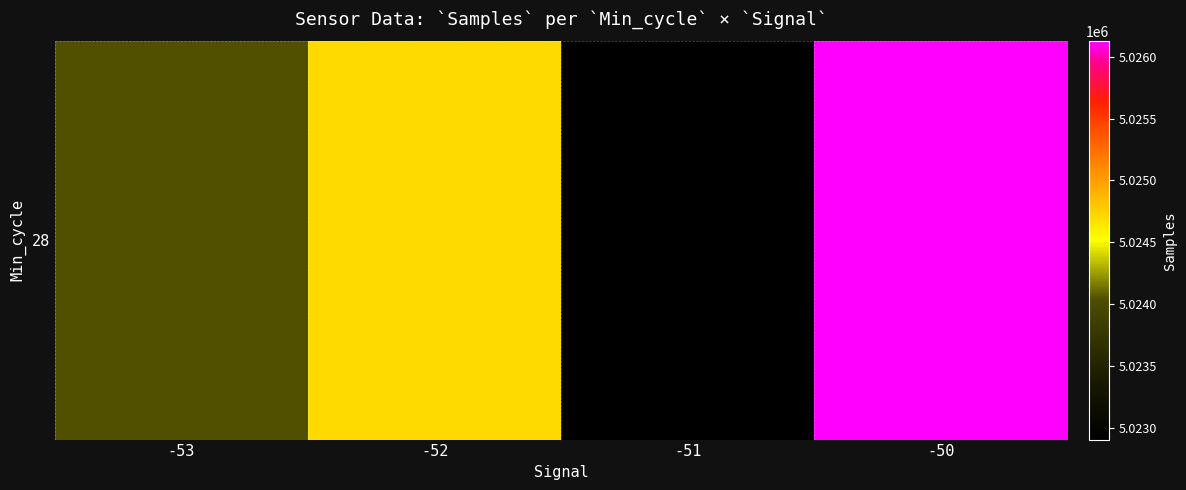

Reading left to right, what are all the values shown in this chart?

5024048.0	5024693.8	5022904.2	5026126.0